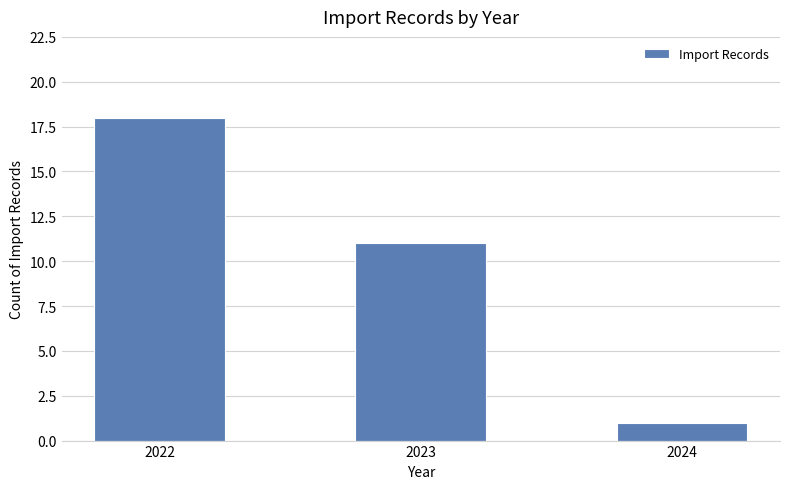

What is the difference between the values at 2022 and 2023?

7